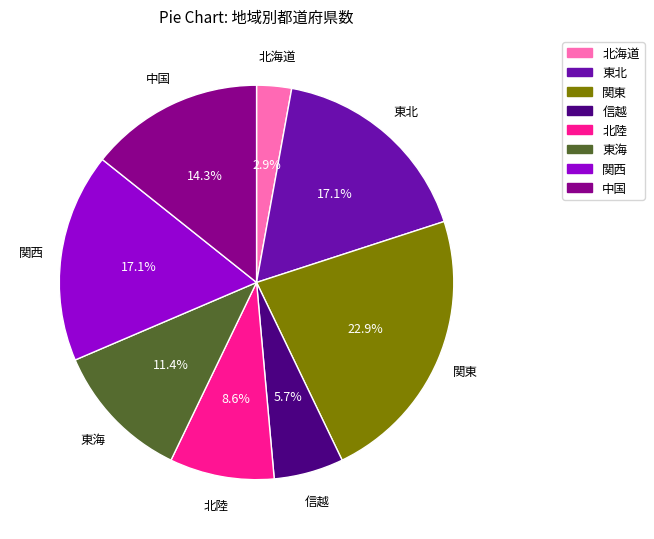

To the nearest percent, what is the average slice percentage?

12%